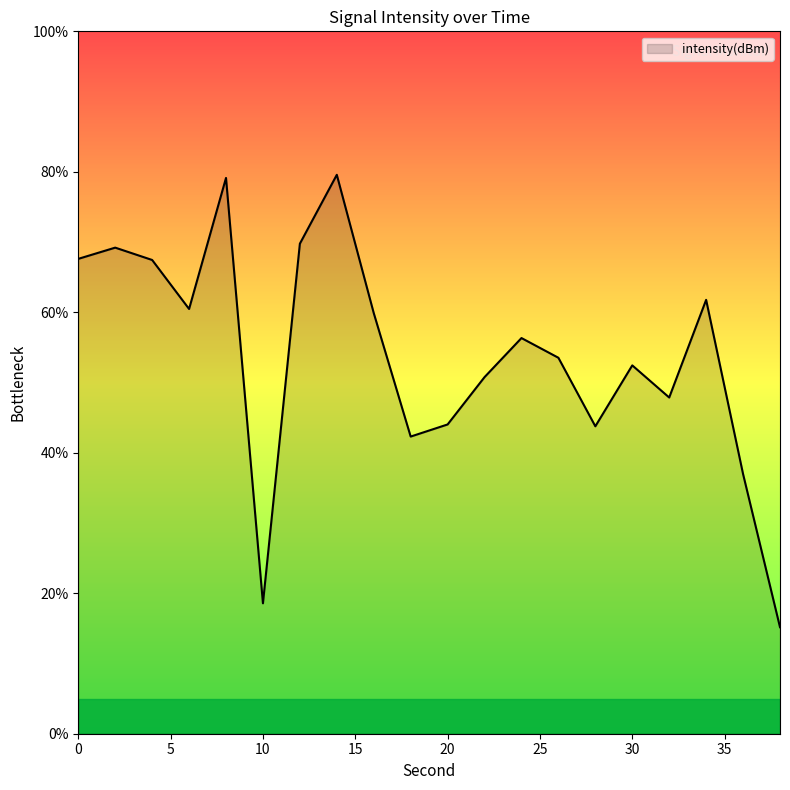

What is the minimum value shown in the chart?

15.2